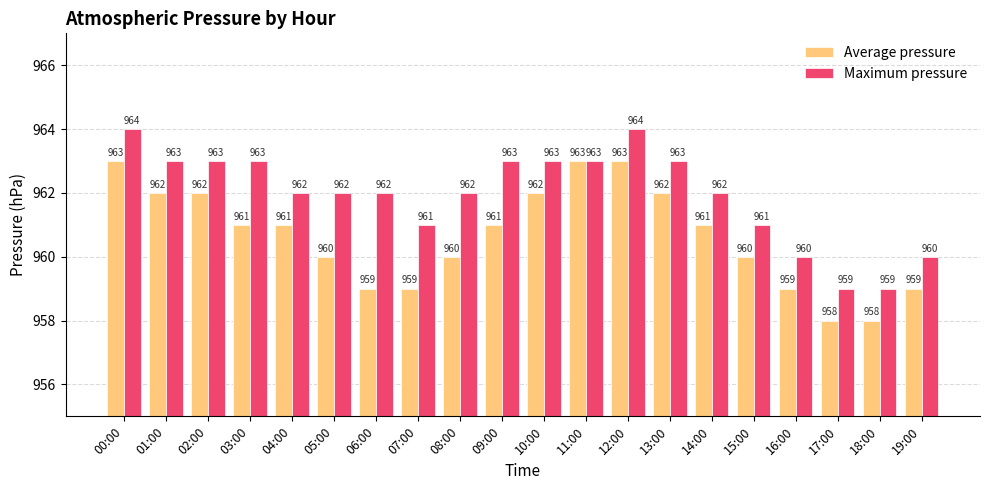

How many Average pressure values are between 959 and 962?

15